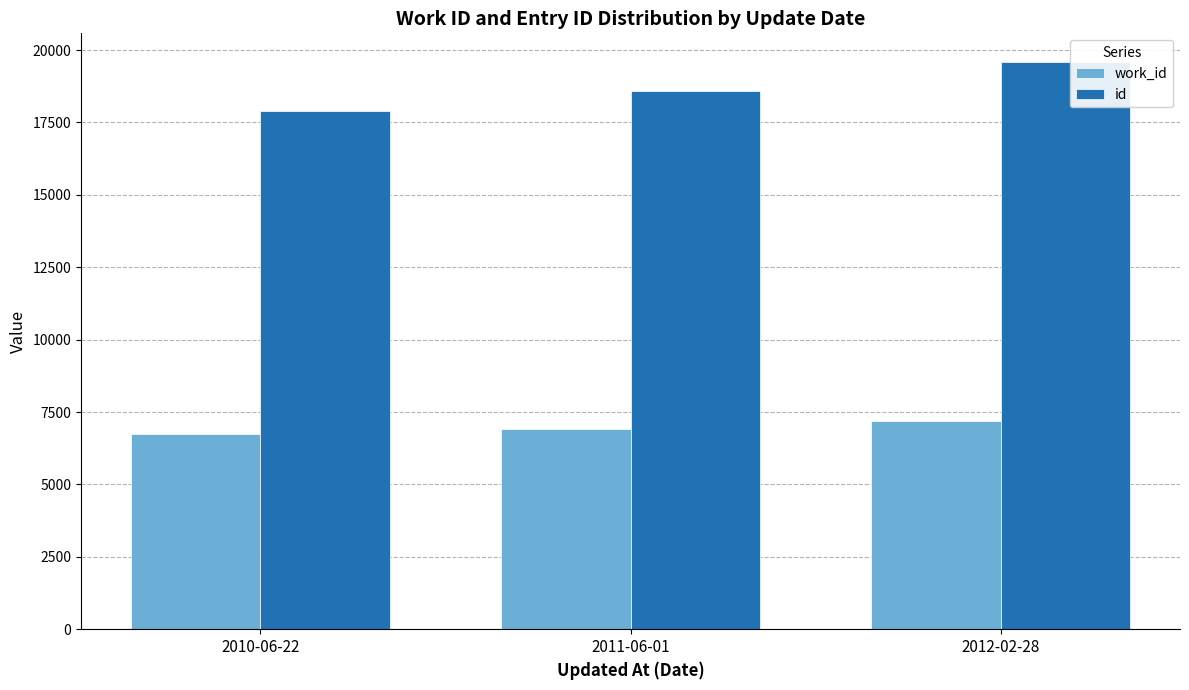

True or false: id has a value of 25957 at 2010-06-22.

False